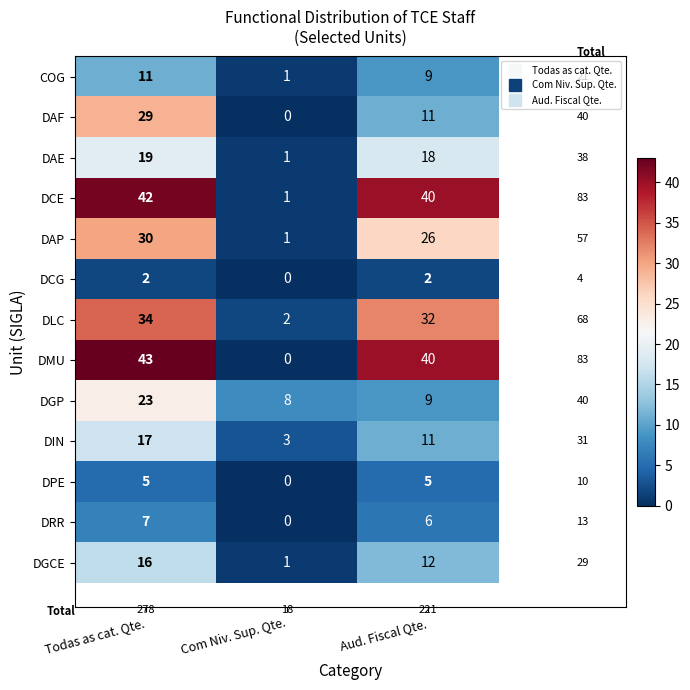

At how many categories does at least one series exceed 7?

3